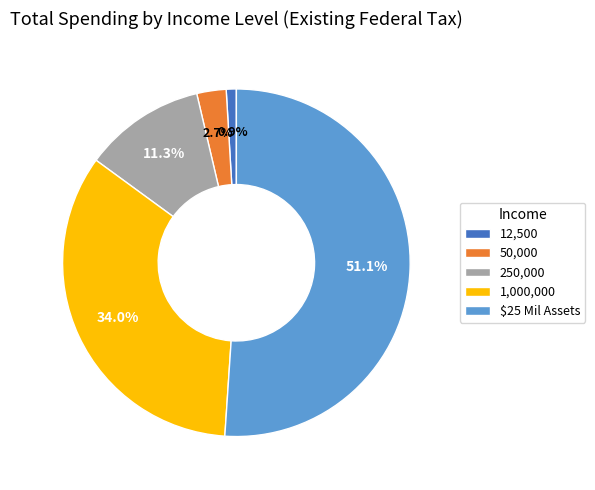

Rank the categories by value from highest to lowest.

$25 Mil Assets, 1,000,000, 250,000, 50,000, 12,500